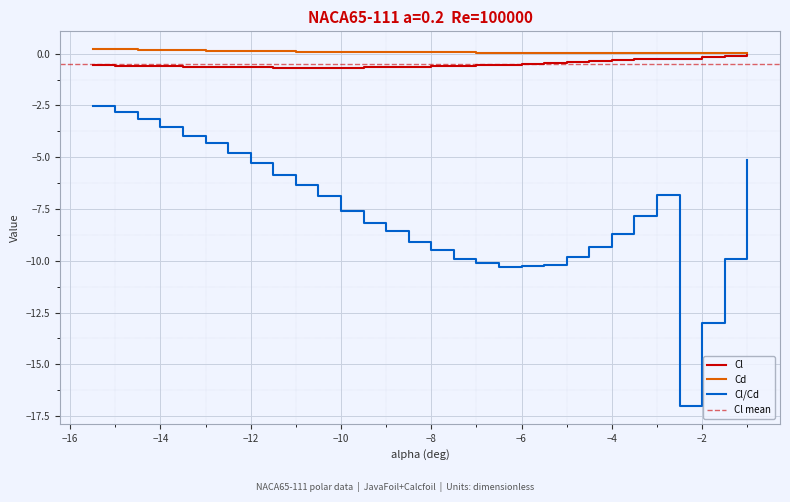

At which category is the sum across all series the highest?

-15.5